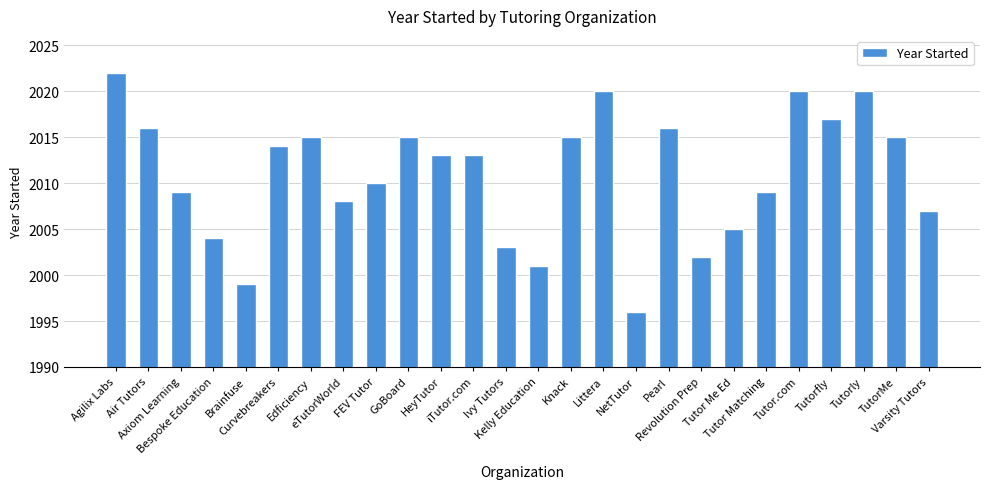

What is the label of the 1st bar from the left?

Agilix Labs